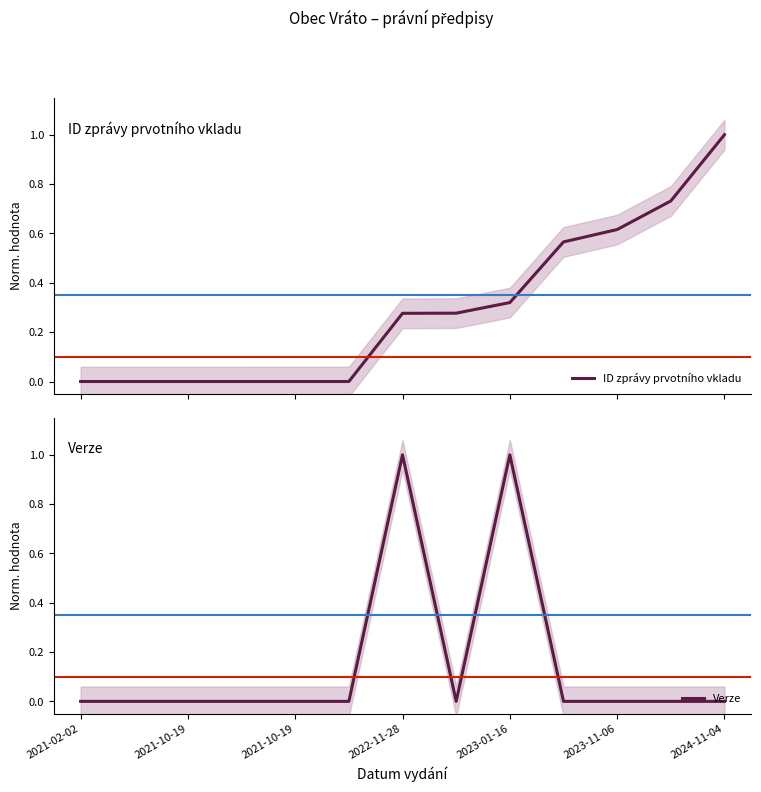

In Verze, how many points are lower than both neighbors (excluding endpoints)?

1